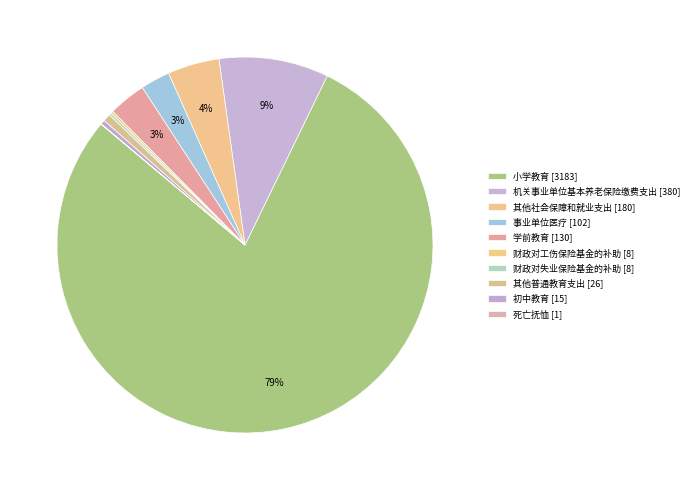

What percentage is NOT represented by 其他社会保障和就业支出?

95.5%